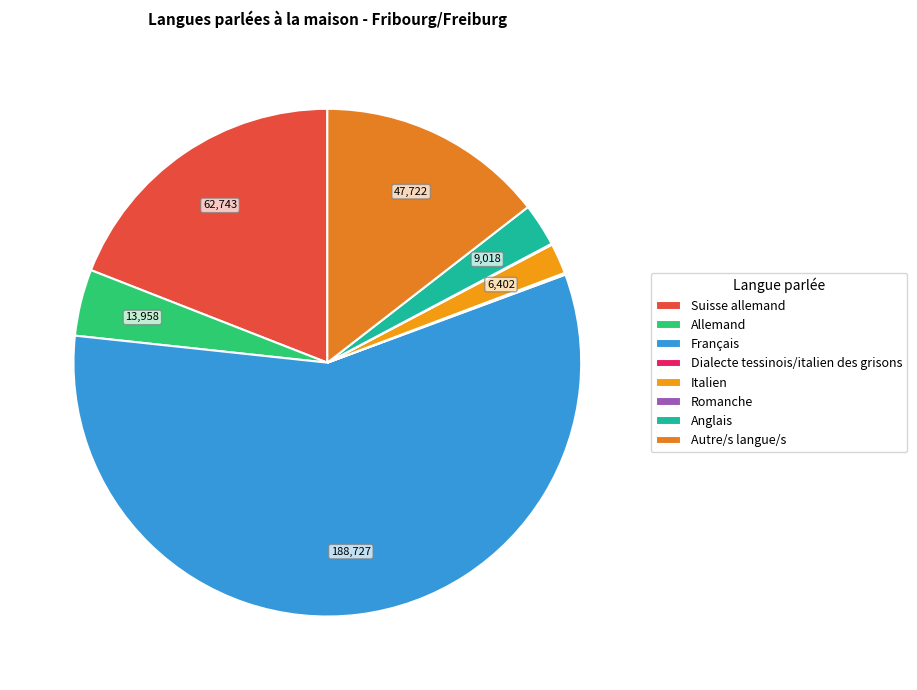

Which category accounts for the majority?

Français